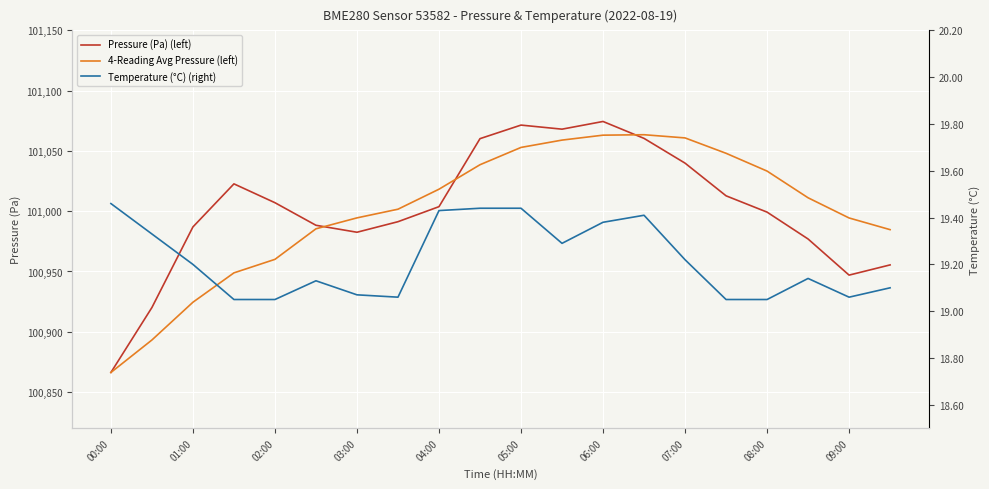

Where is Pressure (Pa) (left) nearest to the value 100970?

17